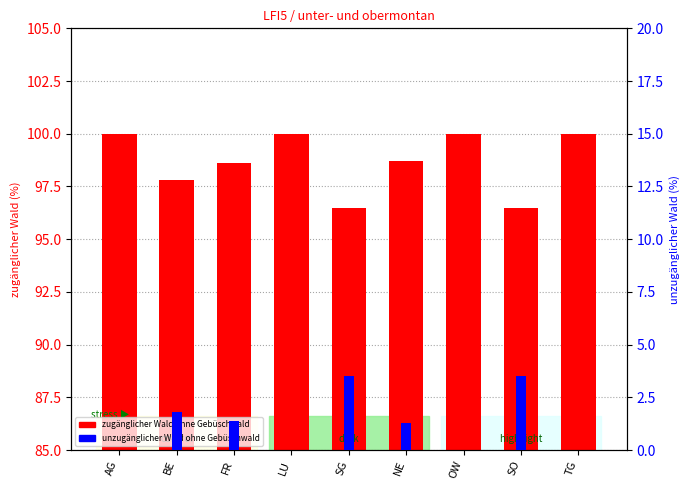

What is the total value across all series at SO?

100.0